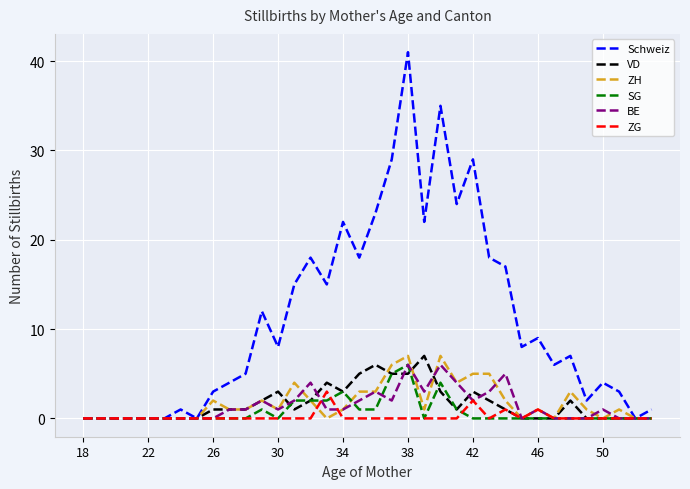

Which series has the largest total across all categories?

Schweiz